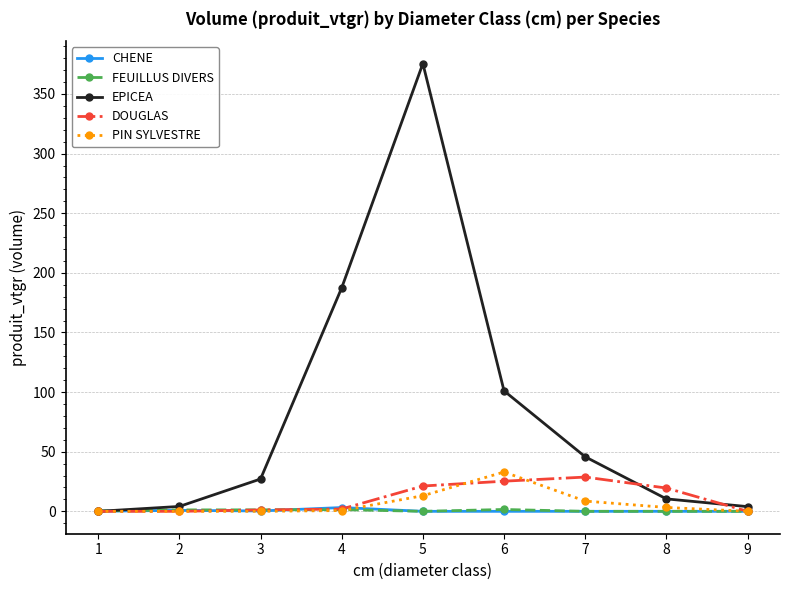

What is the maximum value shown in the chart?

375.5